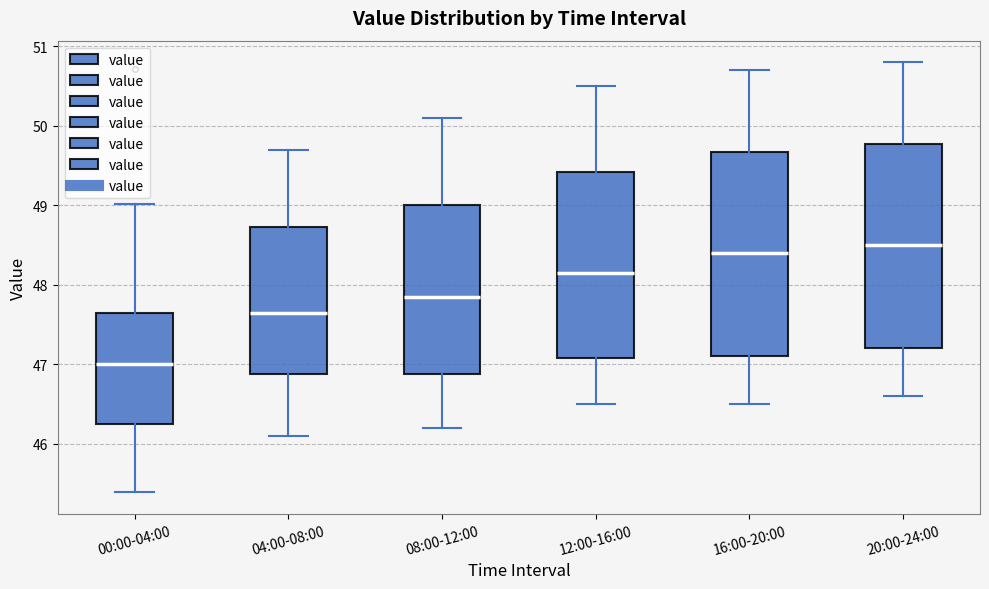

Reading left to right, transcribe this box plot: for each box, give where its median line is, the range the box spans, and where its two whiskers end, as read against the y-axis. The values are not printed on the chart, so give them approximately, as read against the axis.

00:00-04:00: median 47.0, box 46.2 to 47.7, whiskers 45.4 to 49.0
04:00-08:00: median 47.7, box 46.9 to 48.7, whiskers 46.1 to 49.7
08:00-12:00: median 47.9, box 46.9 to 49.0, whiskers 46.2 to 50.1
12:00-16:00: median 48.2, box 47.1 to 49.4, whiskers 46.5 to 50.5
16:00-20:00: median 48.4, box 47.1 to 49.7, whiskers 46.5 to 50.7
20:00-24:00: median 48.5, box 47.2 to 49.8, whiskers 46.6 to 50.8